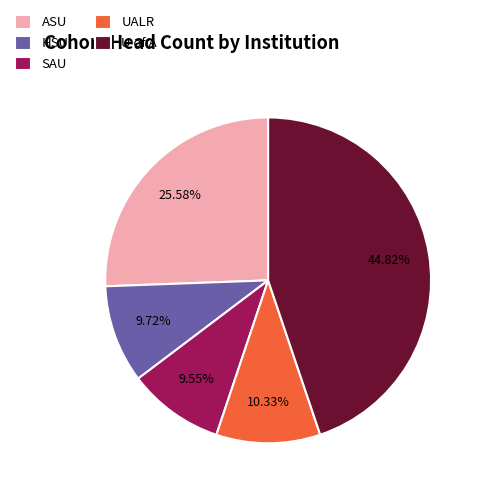

The HSU slice represents 10% of the pie. True or false?

True